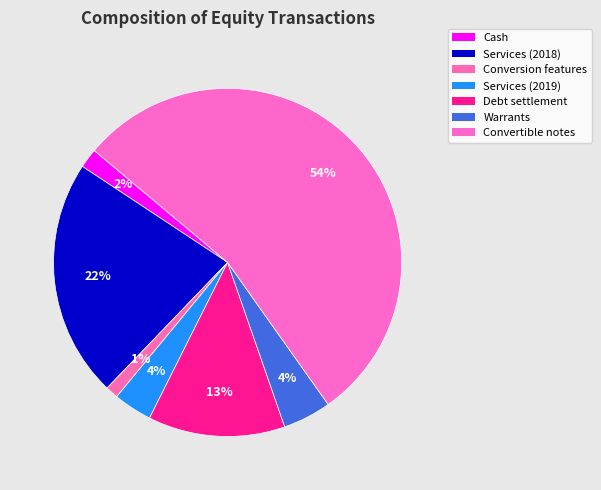

Rank the categories by value from lowest to highest.

Beneficial conversion features, Common stock issued for cash, Common stock issued for services (2019), Common stock issued from exercise of warrants, Common stock issued in settlement of debt, Common stock issued for services (2018), Common stock issued in conversion of convertible notes